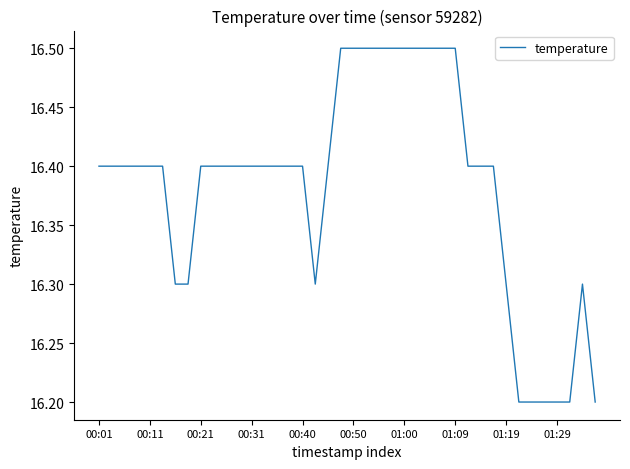

What is the minimum value shown in the chart?

16.2